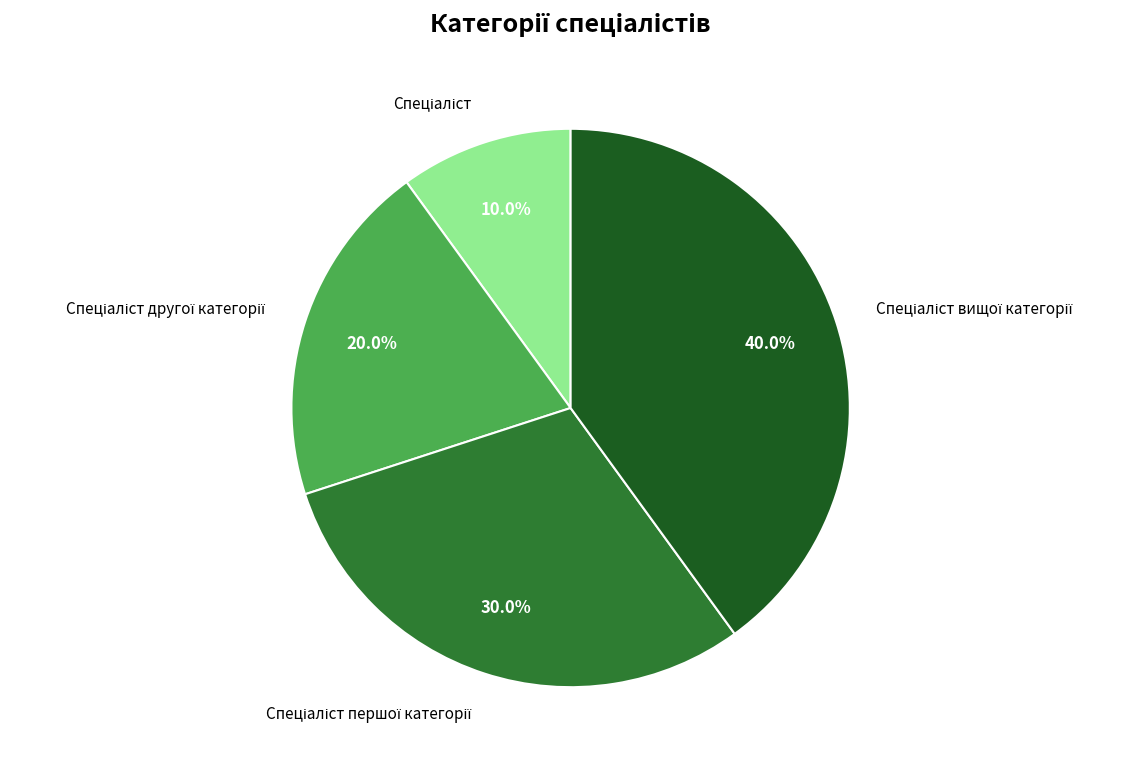

Is there a majority slice in this chart?

No